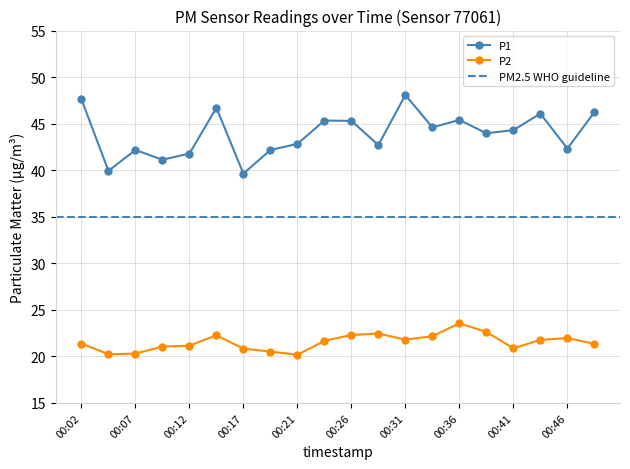

What is the difference between the second highest and minimum values in the P1 series?

8.0